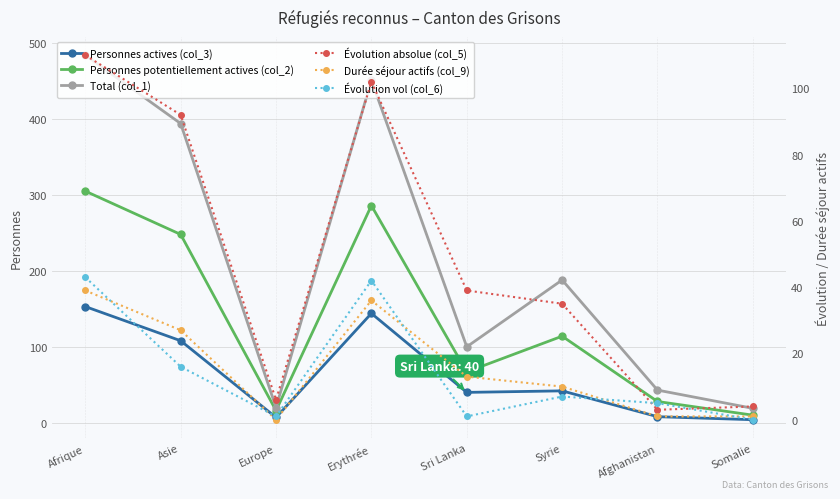

True or false: Durée séjour actifs (col_9) and Personnes potentiellement actives (col_2) intersect in this chart.

False